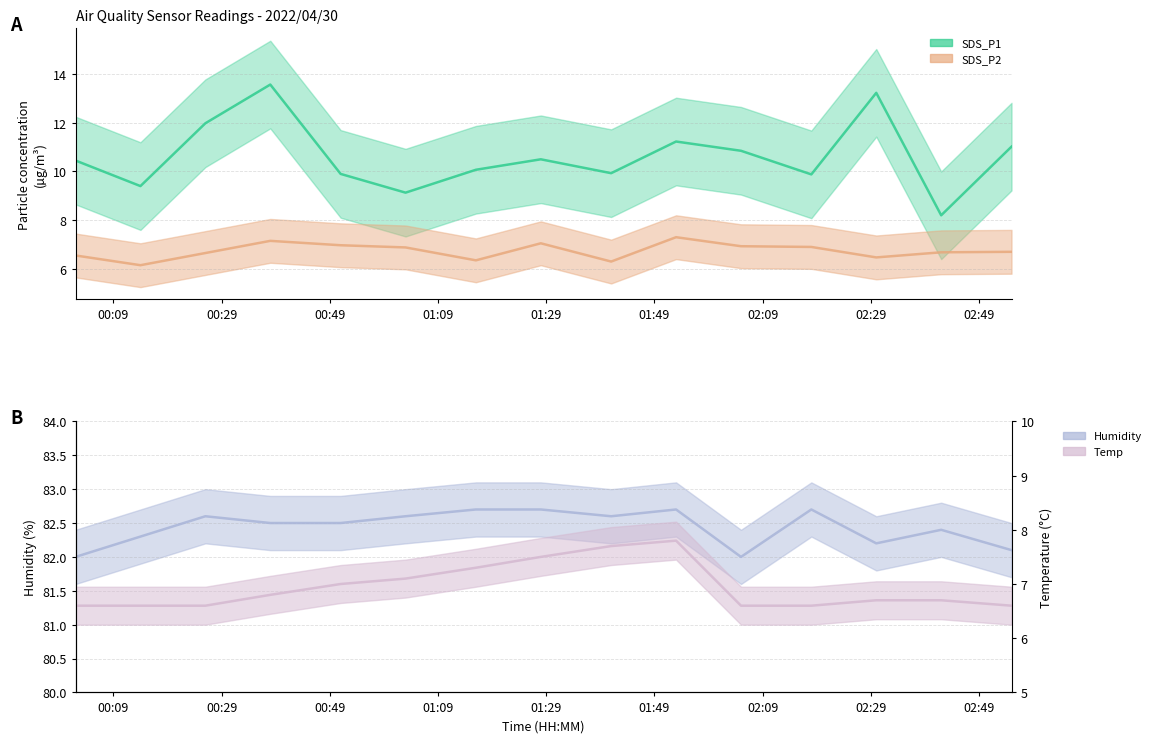

What is the difference between the highest and lowest values at 2022/04/30 00:14?

76.1